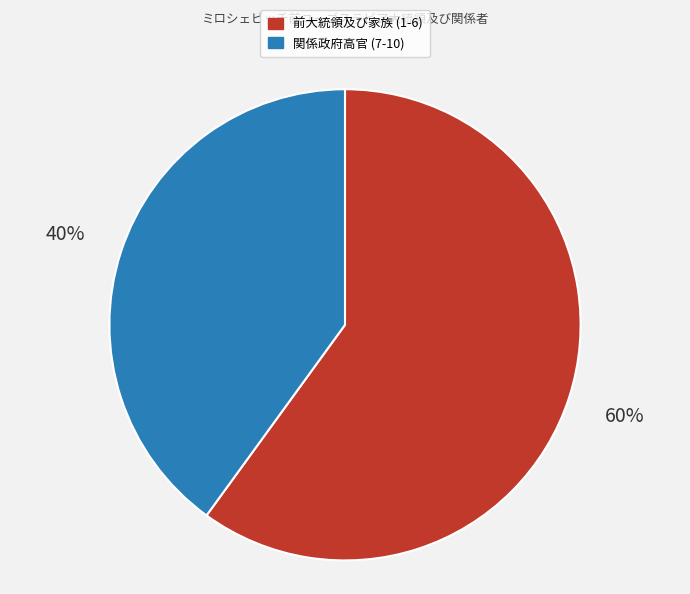

To the nearest percent, what is the combined percentage of 前大統領及び家族 (1-6) and 関係政府高官 (7-10)?

100%